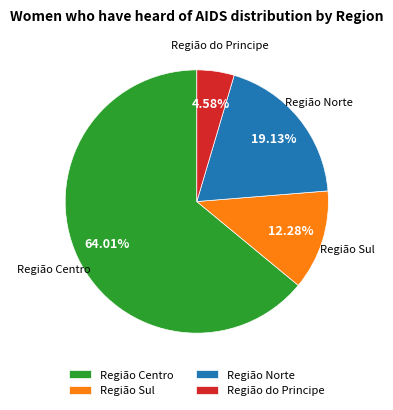

Count the number of slices in the pie.

4